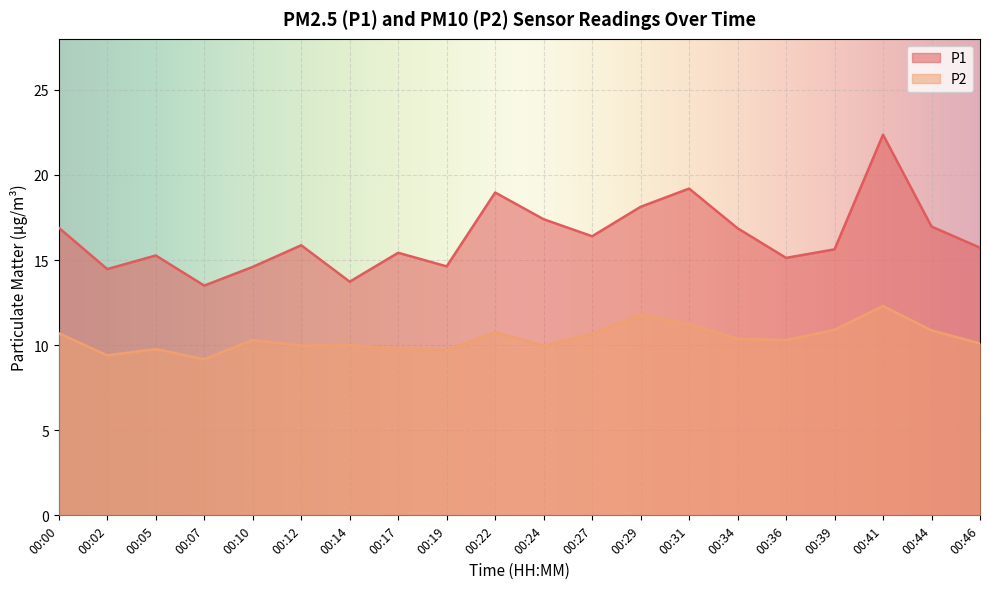

Reading left to right, transcribe all the data shown in this chart.

P1: 16.9	14.5	15.3	13.5	14.6	15.9	13.7	15.4	14.6	19.0	17.4	16.4	18.1	19.2	16.9	15.1	15.6	22.4	17.0	15.7
P2: 10.7	9.4	9.8	9.2	10.3	10.0	10.0	9.8	9.7	10.8	10.0	10.7	11.8	11.2	10.4	10.3	10.9	12.3	10.9	10.1